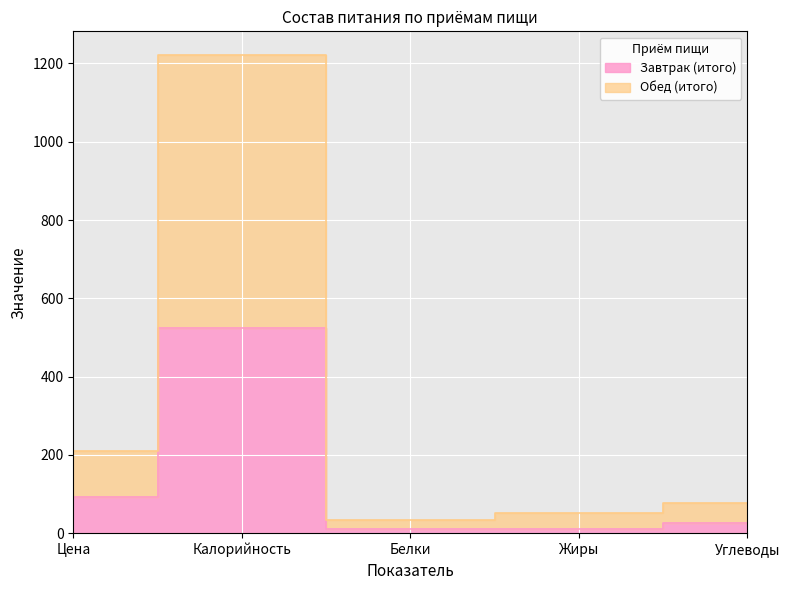

What is the value of the Обед (итого) point at the 5th from the left?

78.0